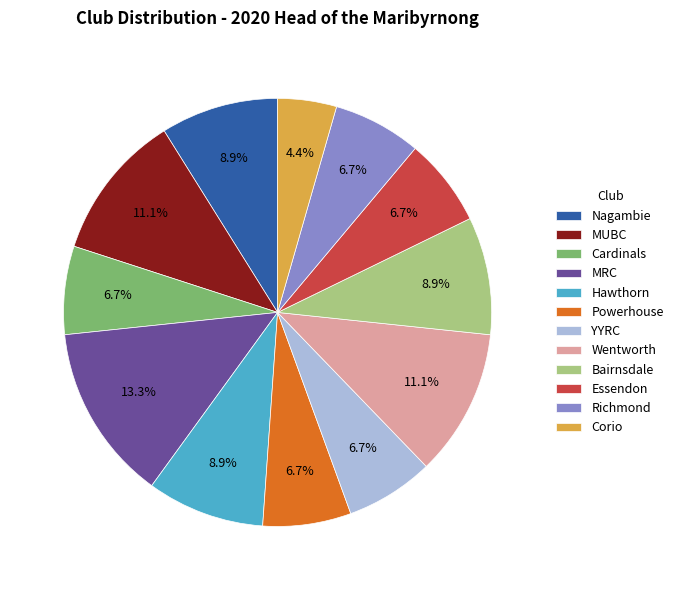

Combined, what portion of the pie is MUBC and Powerhouse?

17.8%